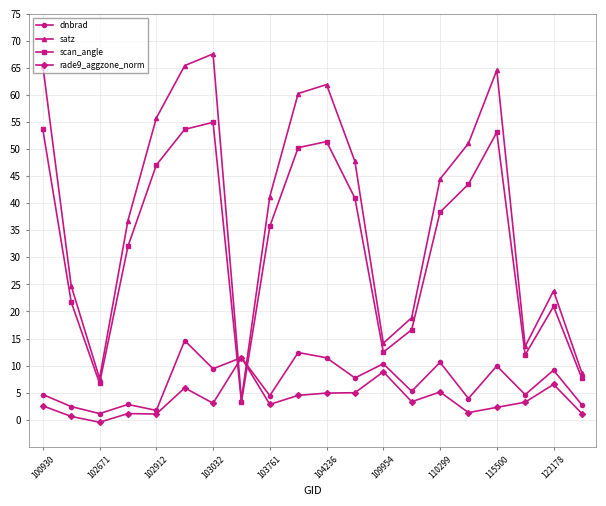

True or false: scan_angle has more than 1 interior local peaks.

True